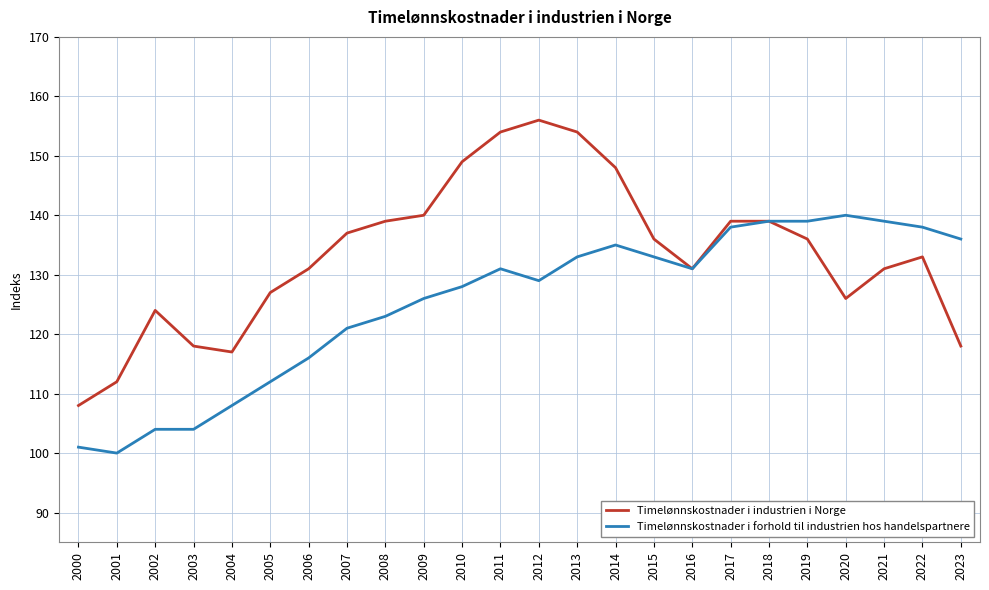

What are all the series names shown in the legend?

Timelønnskostnader i industrien i Norge, Timelønnskostnader i forhold til industrien hos handelspartnere